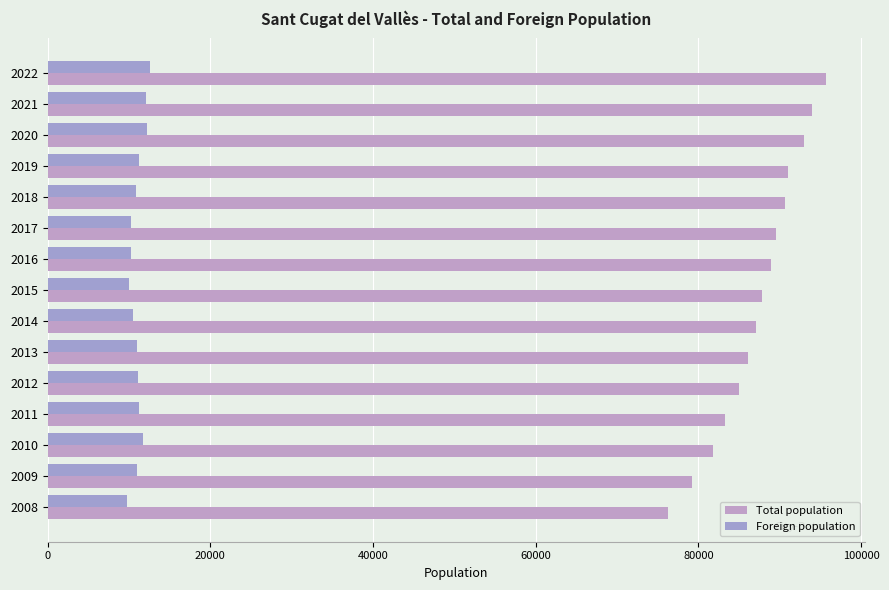

List the series in order of their overall mean, highest first.

Total population, Foreign population